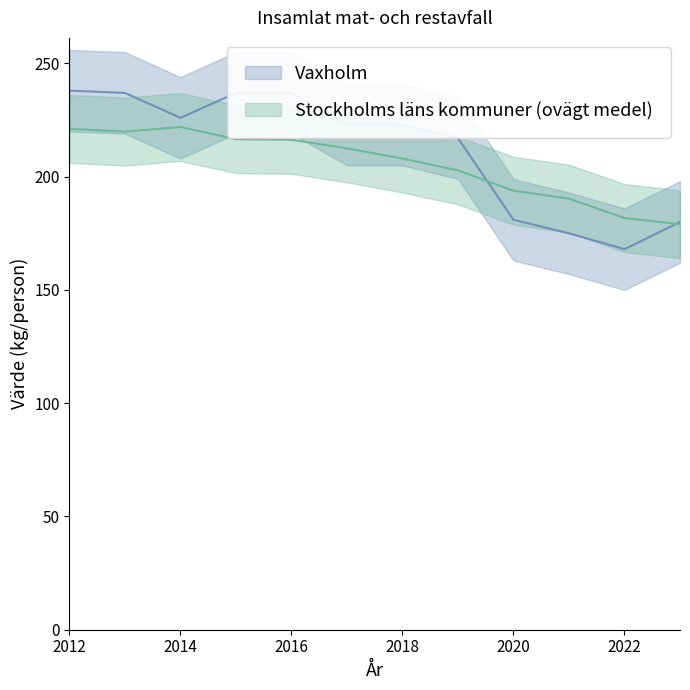

Between which two adjacent categories do Vaxholm and Stockholms läns kommuner (ovägt medel) first intersect?

2019 and 2020